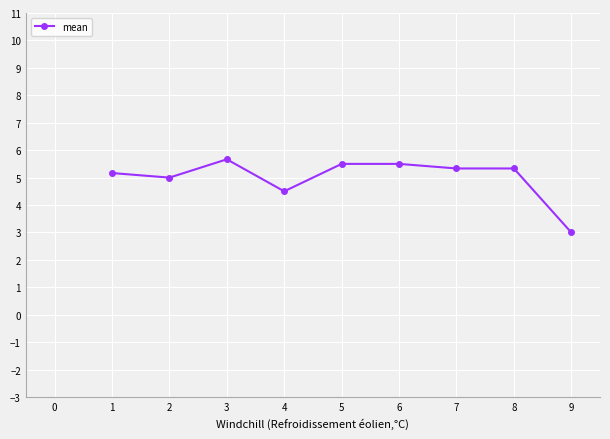

How many data points does each series have?

9